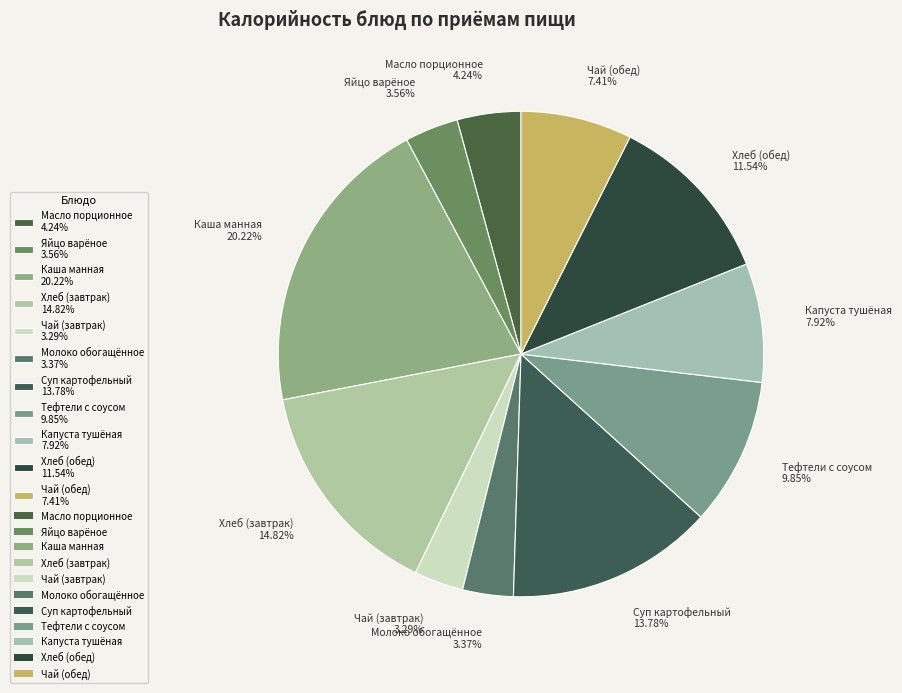

Which slice is the largest?

Каша манная